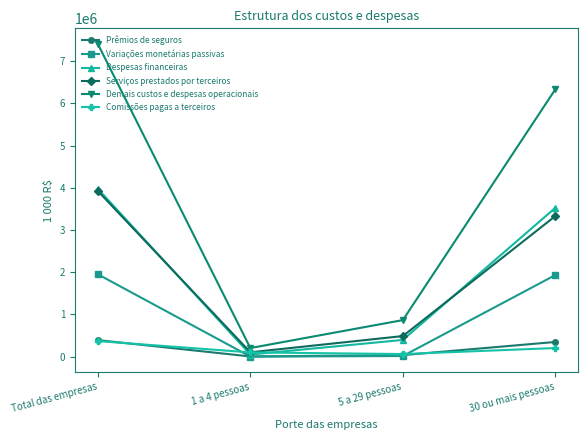

What is the average value of the Variações monetárias passivas series?

976114